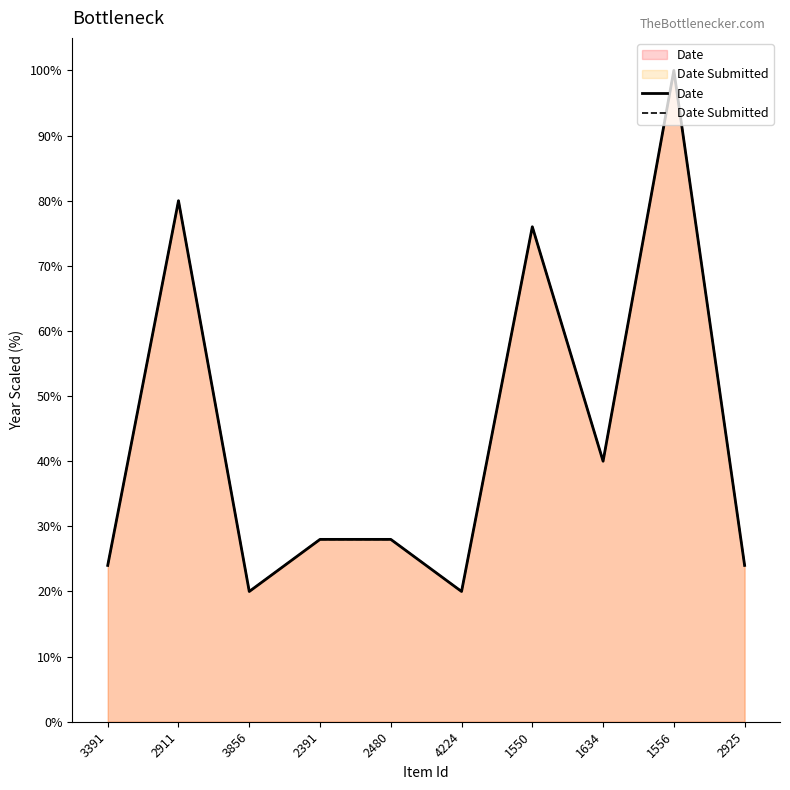

True or false: Date Submitted has a value of 24 at 2925.

True